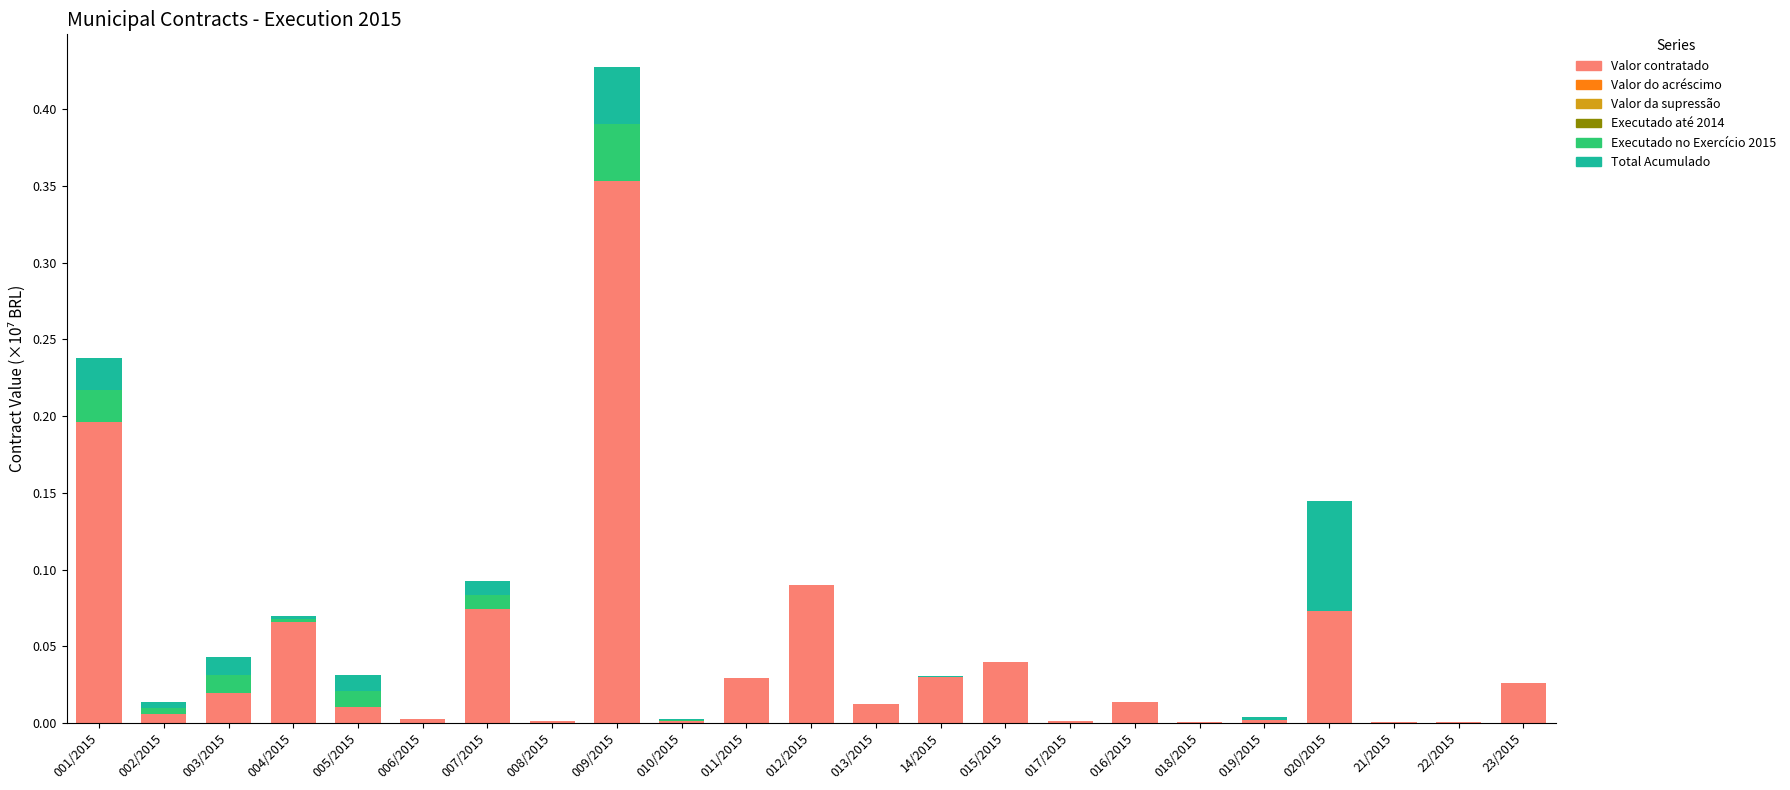

What is the sum of all Valor contratado values?

1.0